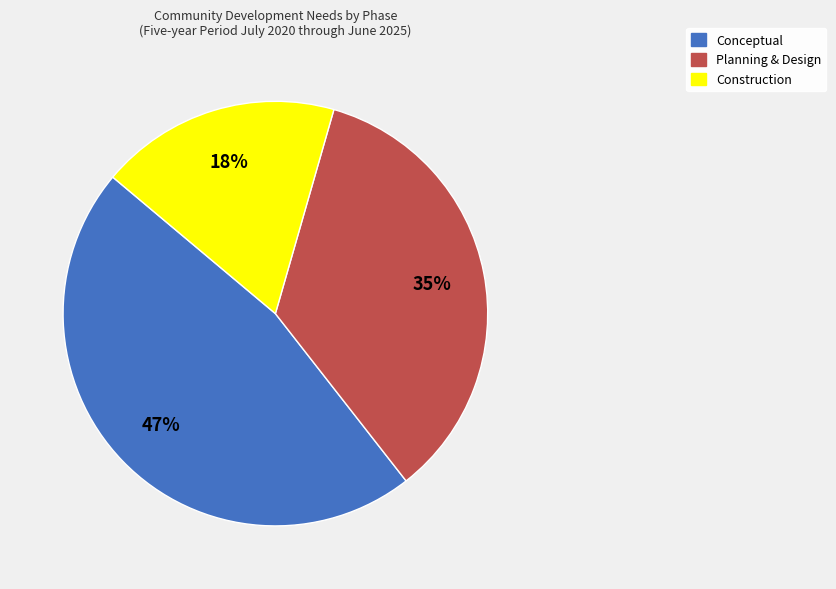

Does Conceptual account for over 50% of the chart?

No